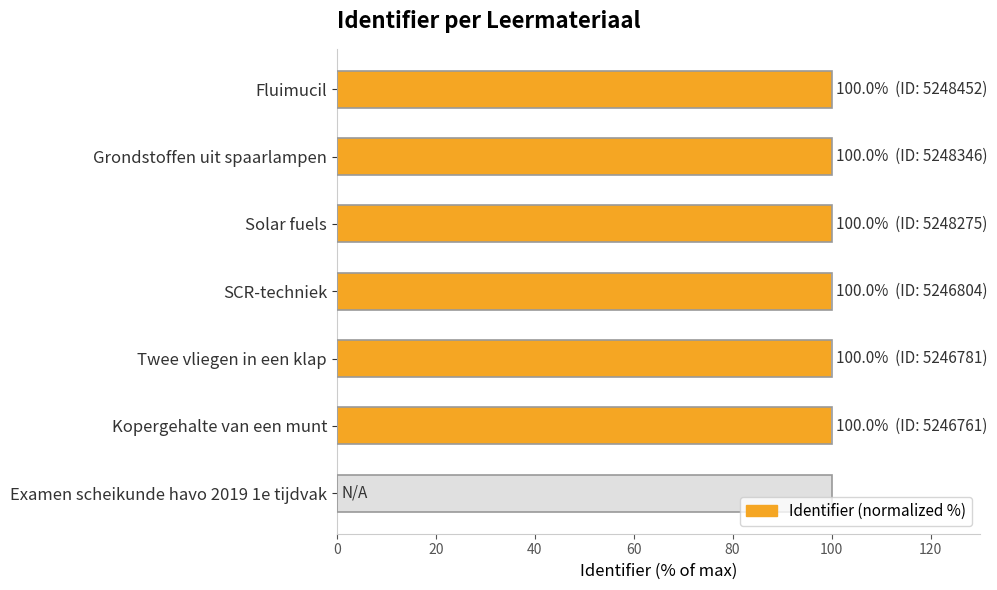

What is the greatest value displayed?

100.0